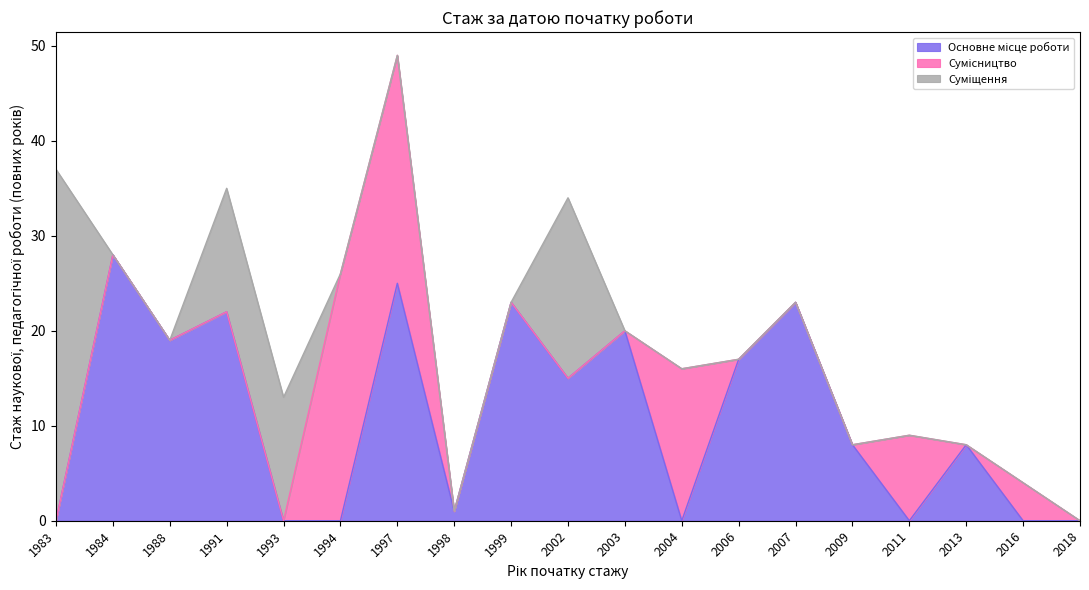

Which series ends up on top after the final intersection of Основне місце роботи and Сумісництво?

Сумісництво